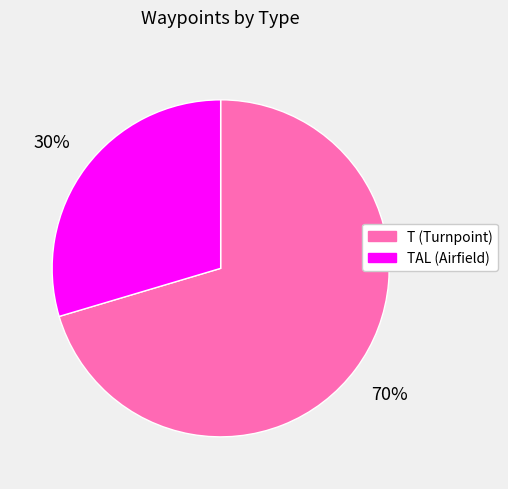

Between T (Turnpoint) and TAL (Airfield), which is larger?

T (Turnpoint)